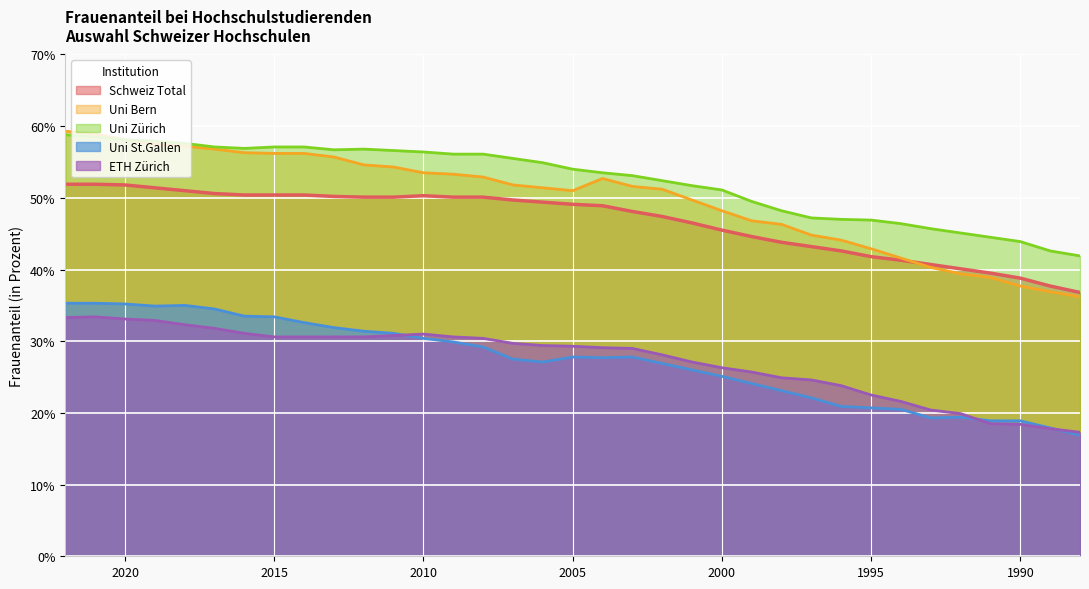

List the series in order of their peak value, lowest first.

ETH Zürich, Uni St.Gallen, Schweiz Total, Uni Zürich, Uni Bern